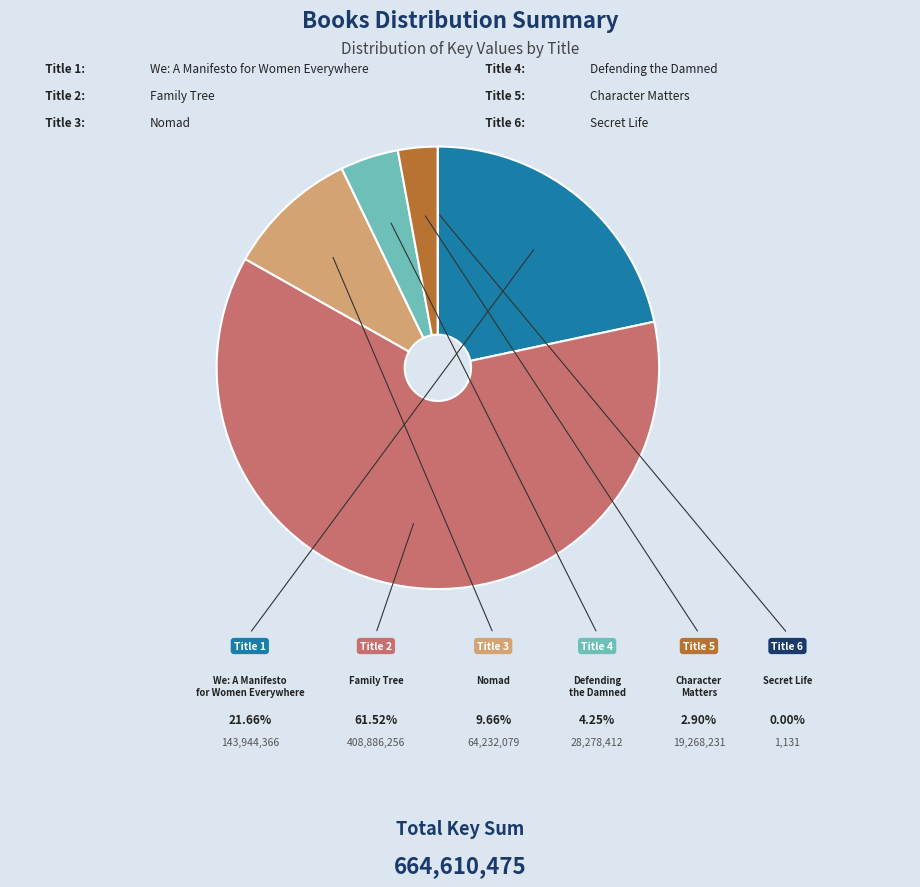

What is the smallest slice in the pie chart?

Secret Life